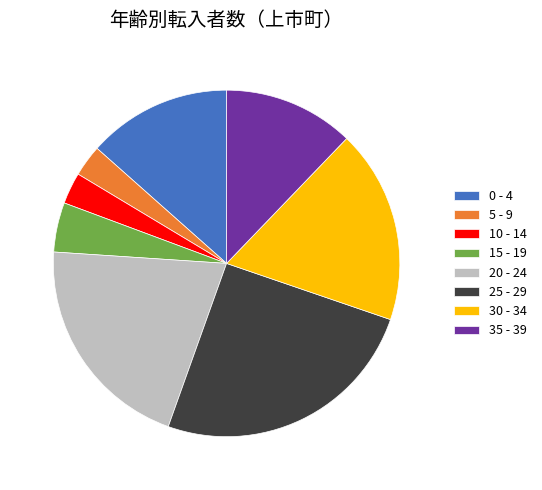

Is the sum of 5 - 9 and 30 - 34 greater than half?

No